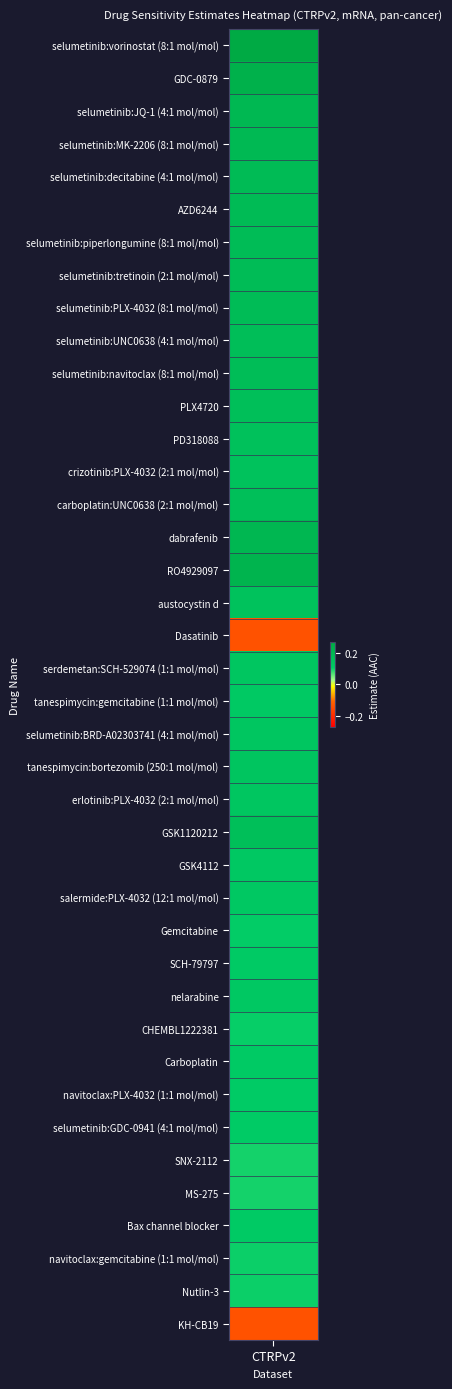

At which label is the value closest to 0?

SNX-2112